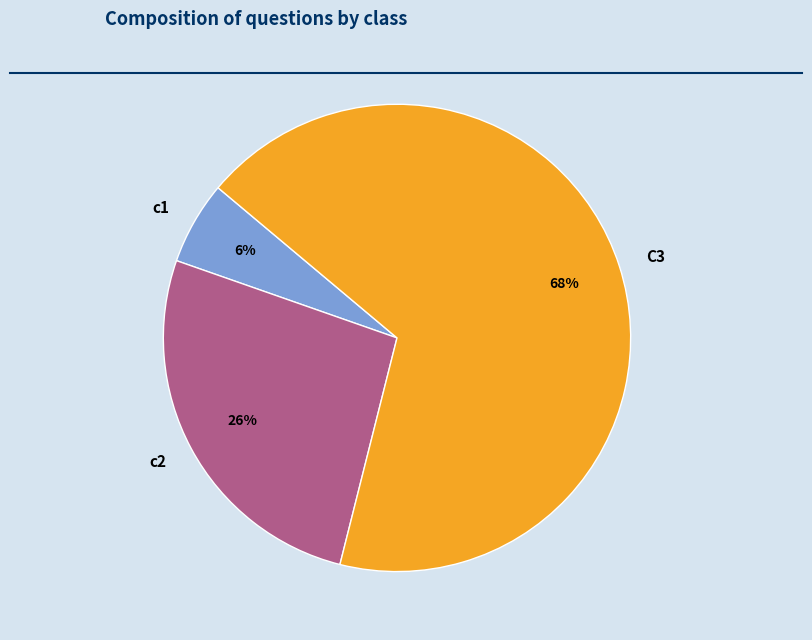

Rank the categories by value from highest to lowest.

C3, c2, c1